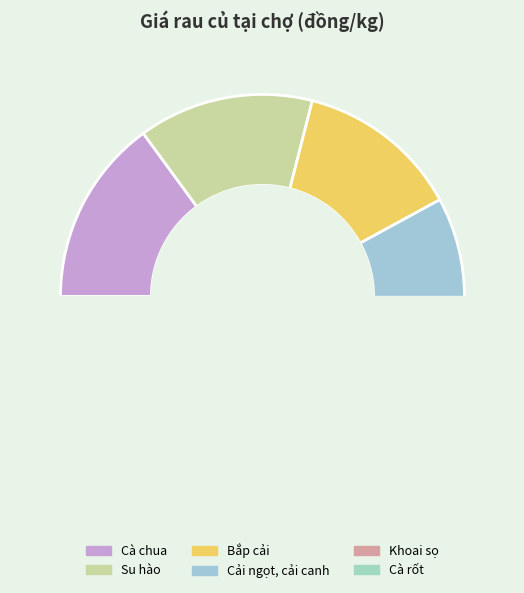

Do Cà rốt and Bắp cải together represent more than half of the pie?

No